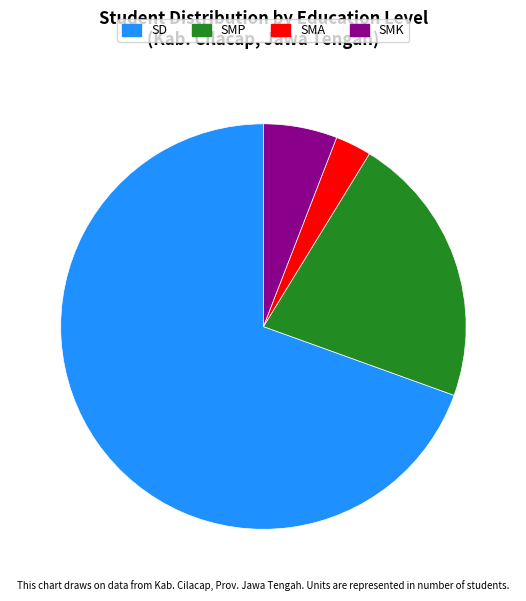

How many segments does this pie chart have?

4